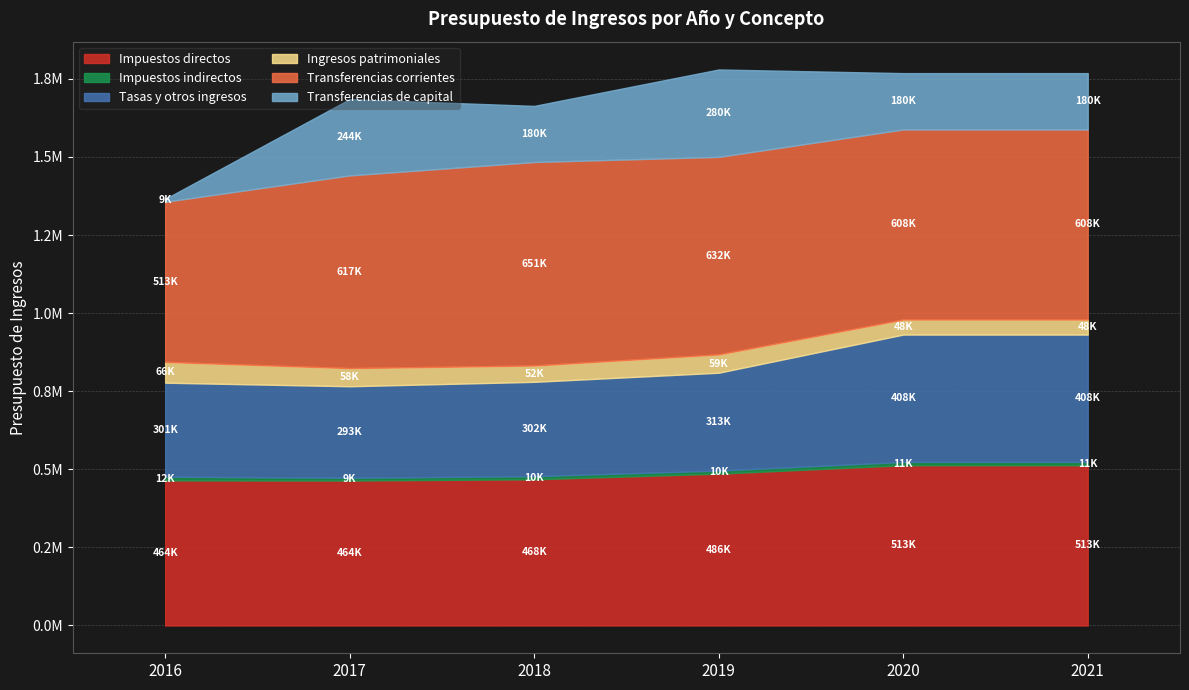

What is the spread (max minus min) of values at 2016?

503551.0